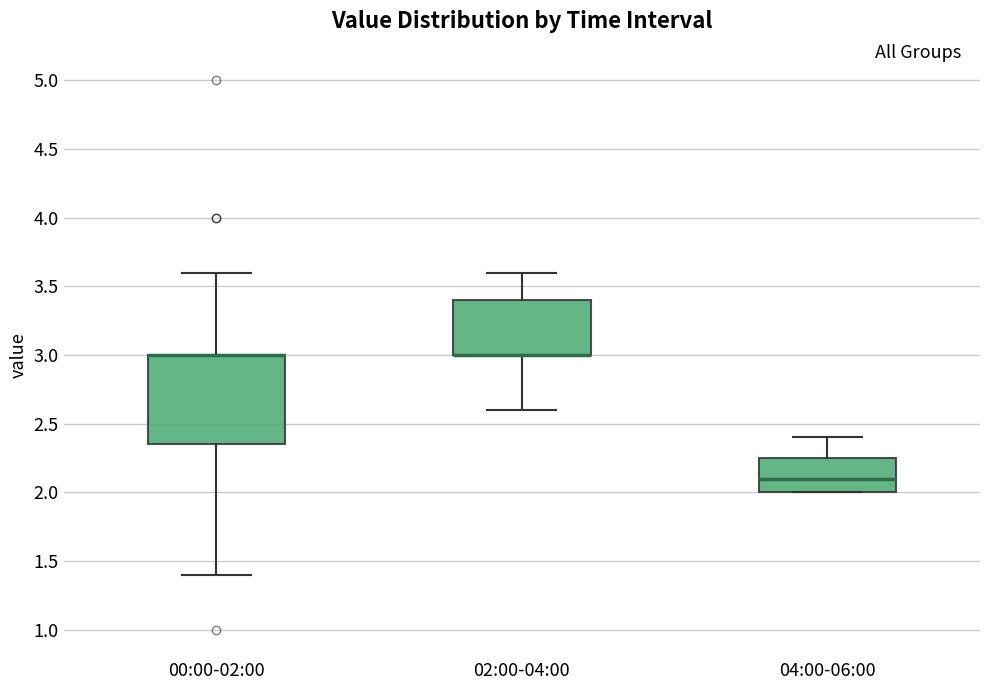

Reading left to right, read every box against the y-axis: the position of its median line, the range the box covers, and the ends of its whiskers. The values are not printed on the chart, so give them approximately, as read against the axis.

00:00-02:00: median 3.00 (drawn on the box's upper edge), box 2.35 to 3.00, whiskers 1.40 to 3.60
02:00-04:00: median 3.00 (drawn on the box's lower edge), box 3.00 to 3.40, whiskers 2.60 to 3.60
04:00-06:00: median 2.10, box 2.00 to 2.25, whiskers 2.00 to 2.40